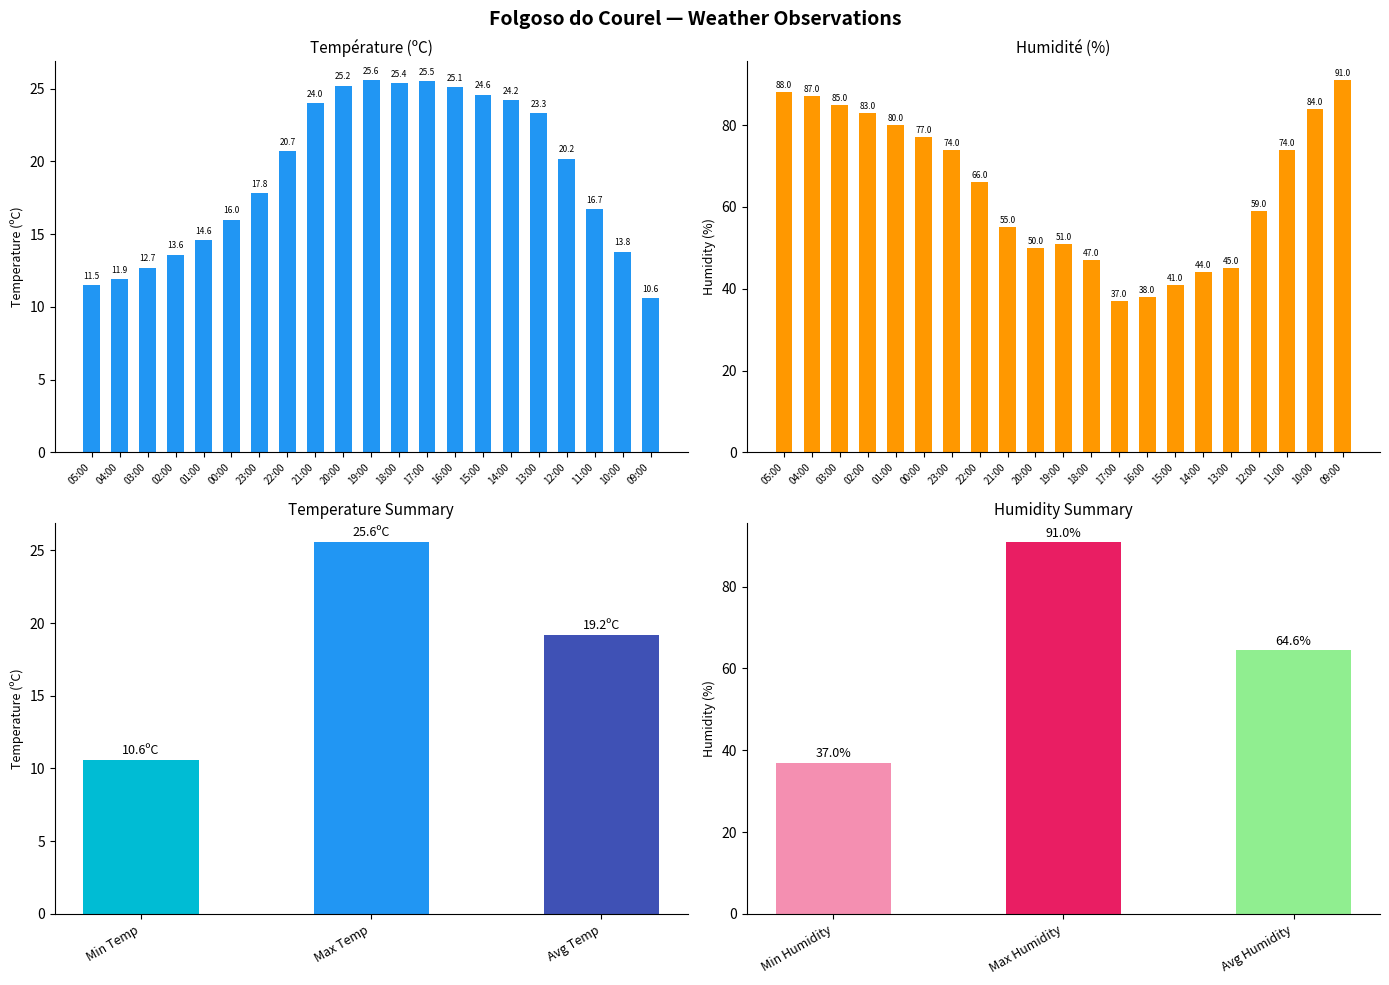

Which series has the largest total across all categories?

Humidité (%)